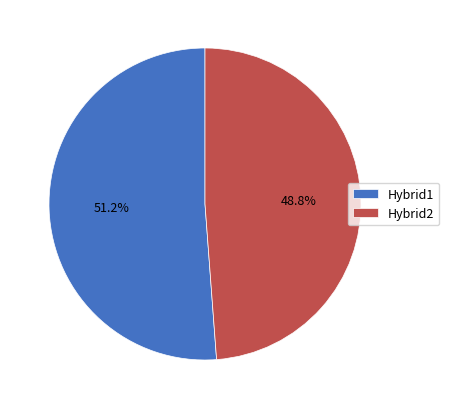

Is it true that Hybrid1 is 61% of the pie?

False